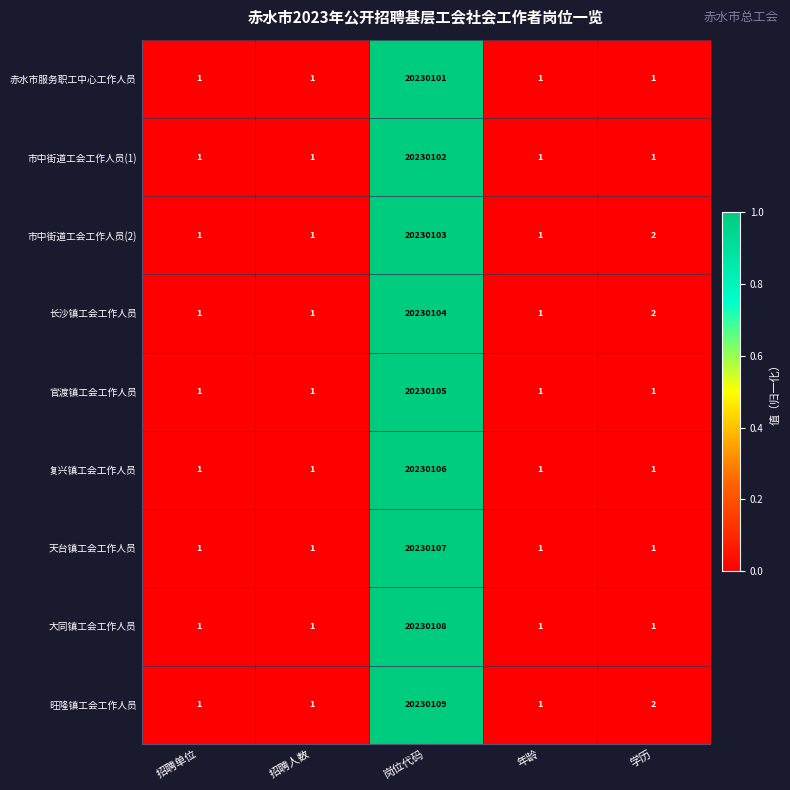

Rank the series by their maximum value, from highest to lowest.

旺隆镇工会工作人员, 大同镇工会工作人员, 天台镇工会工作人员, 复兴镇工会工作人员, 官渡镇工会工作人员, 长沙镇工会工作人员, 市中街道工会工作人员(2), 市中街道工会工作人员(1), 赤水市服务职工中心工作人员